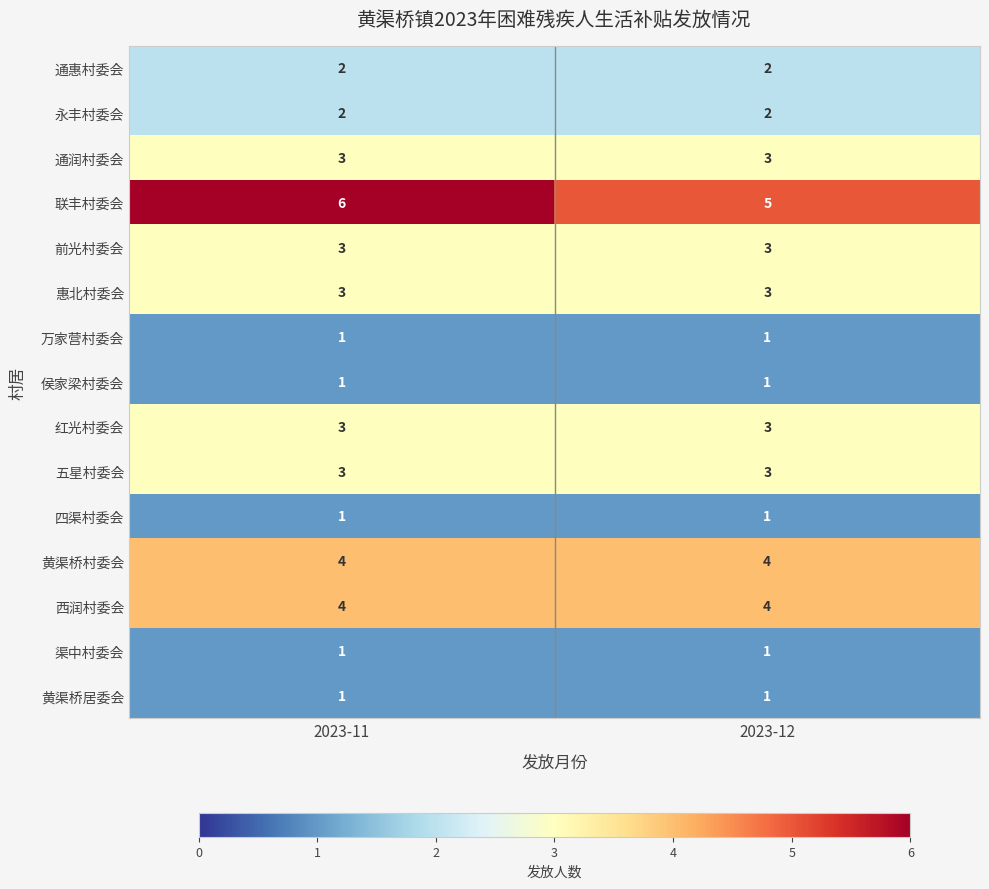

Which label corresponds to the largest value in the chart?

2023-11